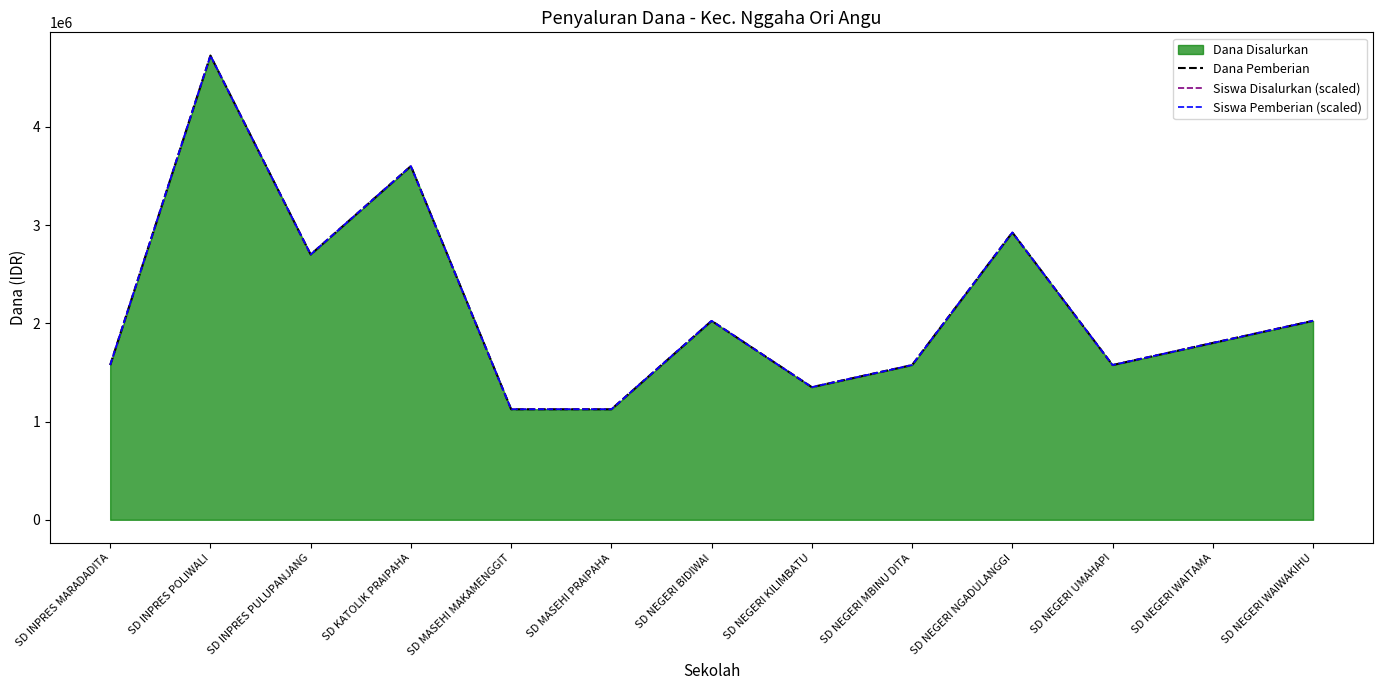

What position from the right is SD NEGERI KILIMBATU?

6